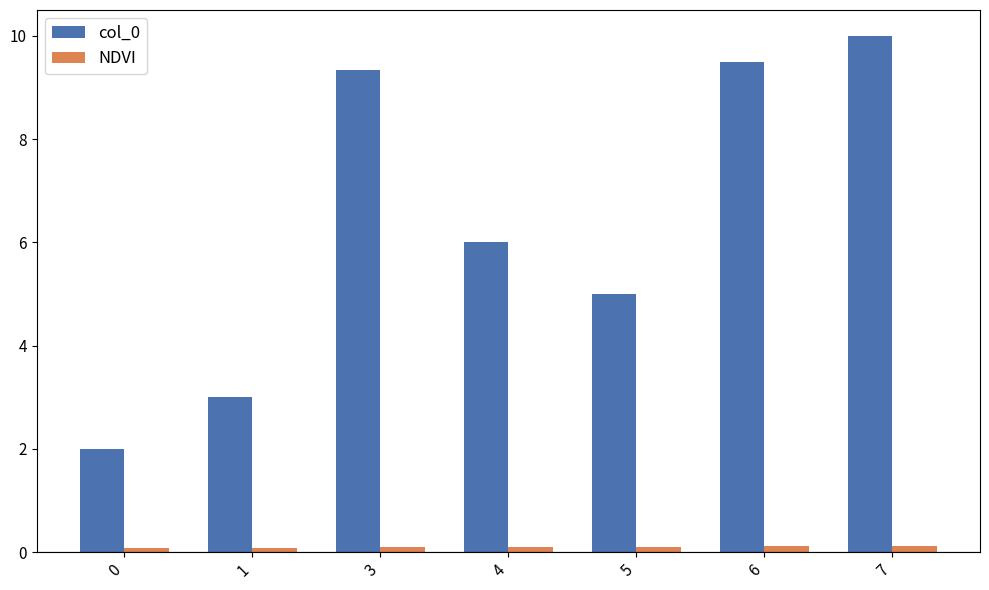

What are all the series names shown in the legend?

col_0, NDVI